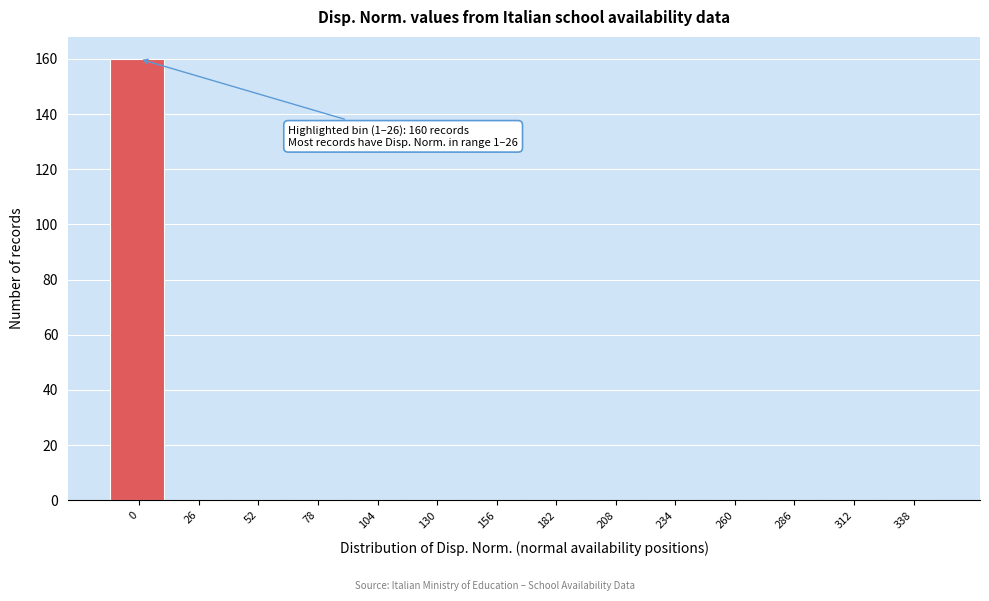

Reading right to left, transcribe all the data shown in this chart.

338=0	312=0	286=0	260=0	234=0	208=0	182=0	156=0	130=0	104=0	78=0	52=0	26=0	0=160